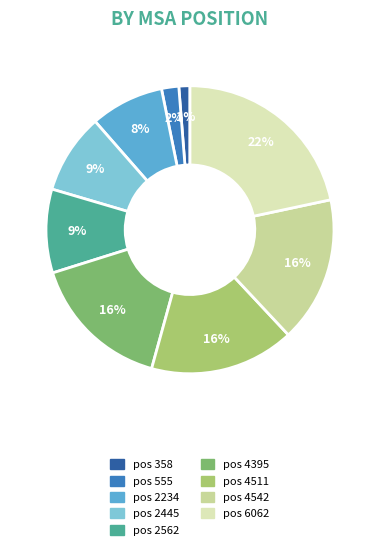

To the nearest percent, what is the average slice percentage?

11%